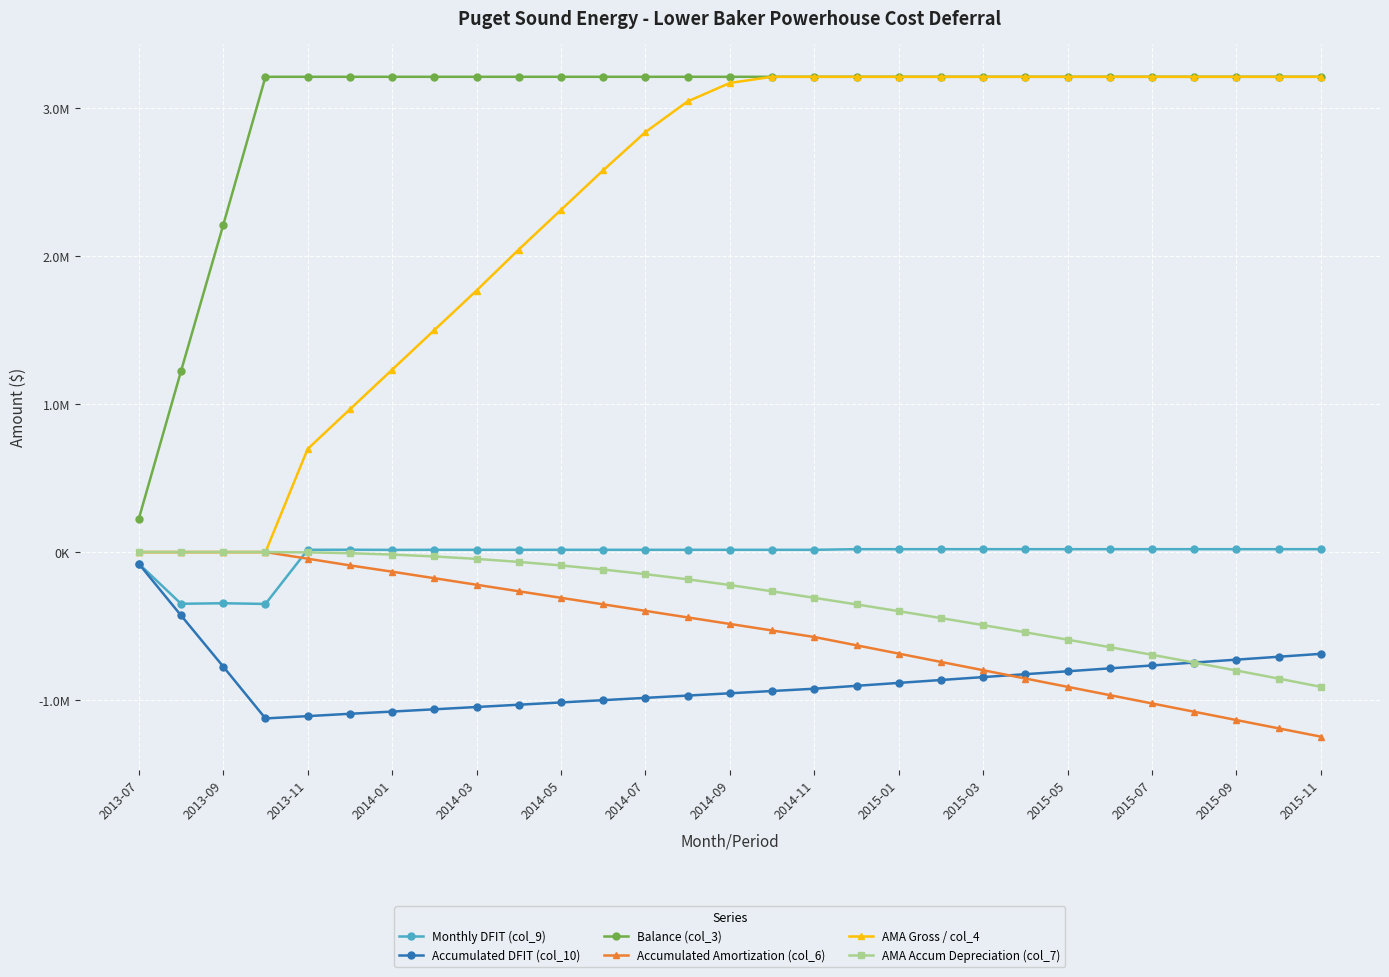

Does the chart display data point markers on the line(s)?

Yes